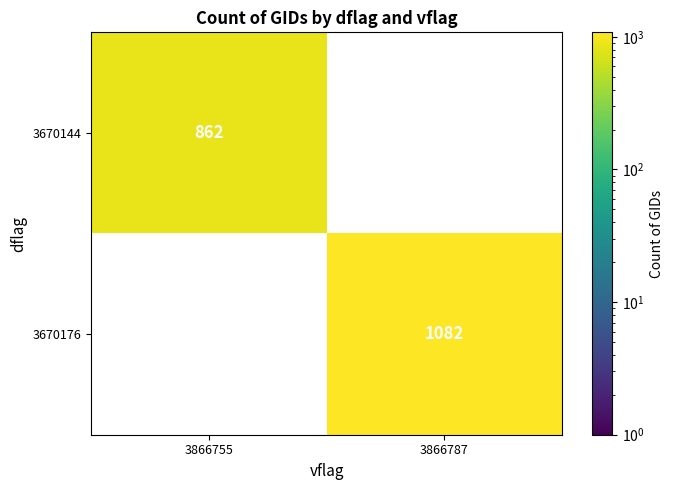

Read the 3670144 value at 3866755, to the nearest 10.

860